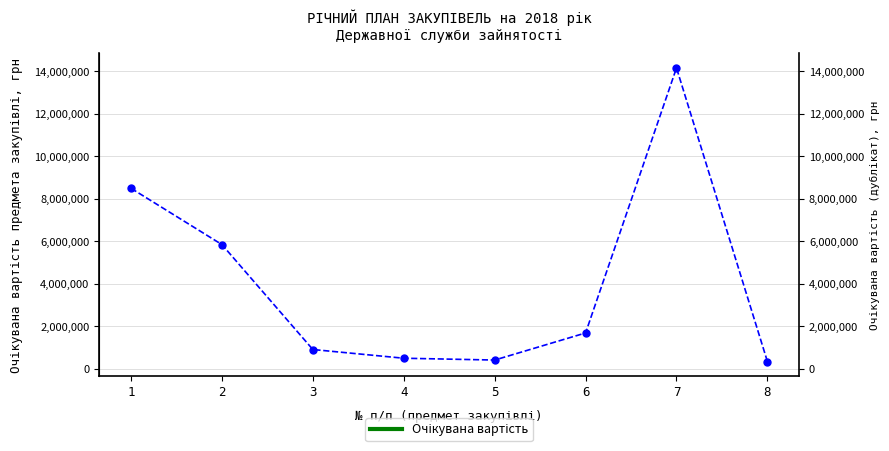

List the labels in order of value, smallest first.

8, 5, 4, 3, 6, 2, 1, 7